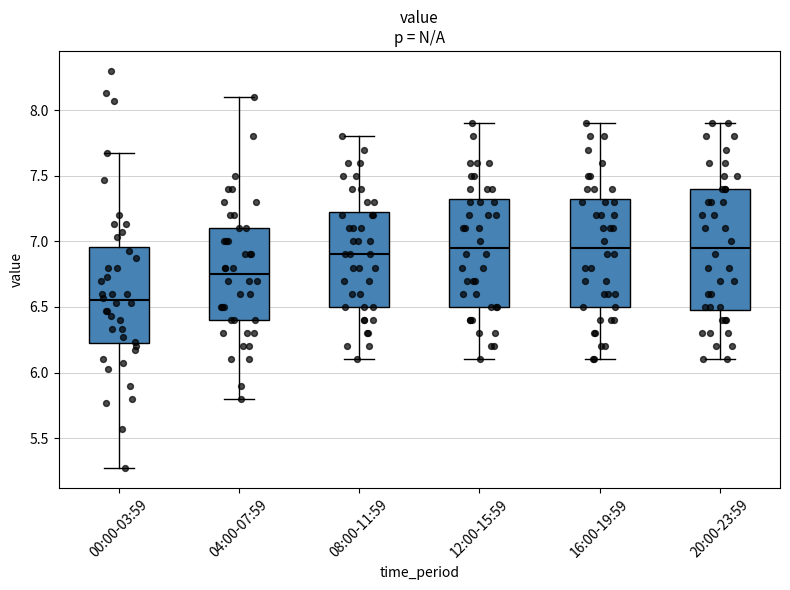

Reading left to right, transcribe this box plot: for each box, give where its median line is, the range the box spans, and where its two whiskers end, as read against the y-axis. The values are not printed on the chart, so give them approximately, as read against the axis.

00:00-03:59: median 6.55, box 6.20 to 6.95, whiskers 5.25 to 7.65
04:00-07:59: median 6.75, box 6.40 to 7.10, whiskers 5.80 to 8.10
08:00-11:59: median 6.90, box 6.50 to 7.25, whiskers 6.10 to 7.80
12:00-15:59: median 6.95, box 6.50 to 7.35, whiskers 6.10 to 7.90
16:00-19:59: median 6.95, box 6.50 to 7.35, whiskers 6.10 to 7.90
20:00-23:59: median 6.95, box 6.50 to 7.40, whiskers 6.10 to 7.90